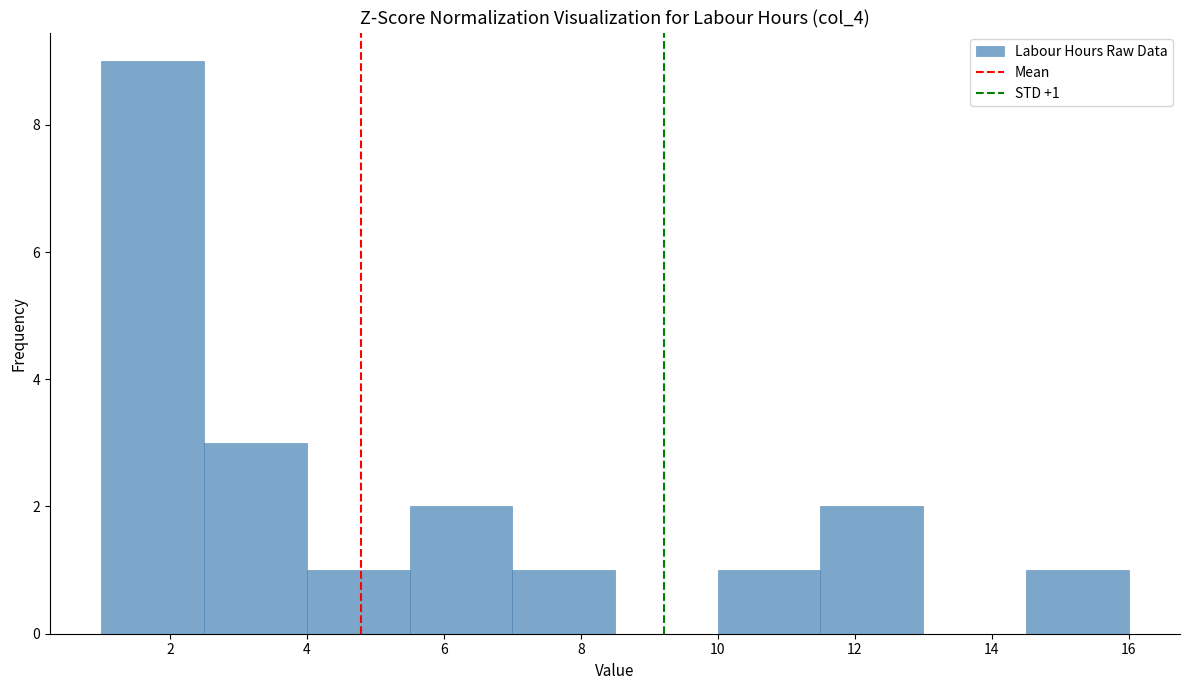

Over which range of the x-axis is the bar tallest?

1.0 to 2.5